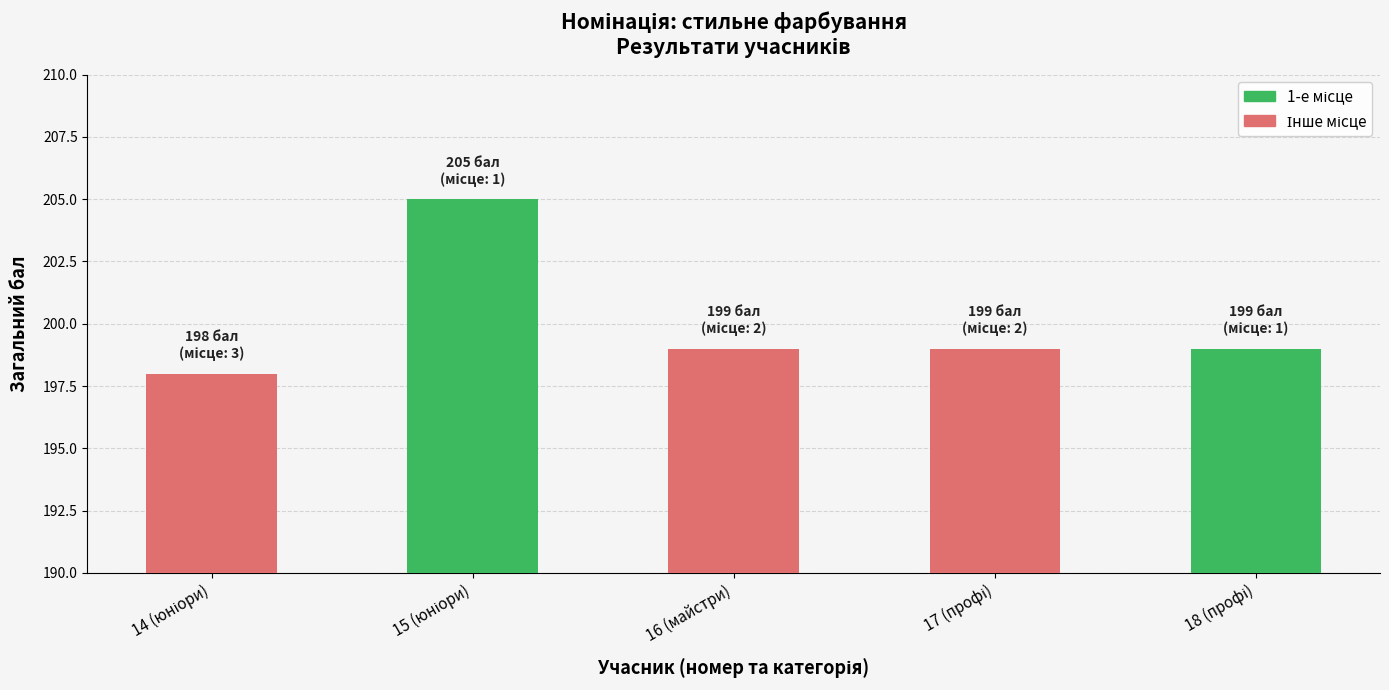

Which category has the highest value across all series?

15 (юніори)